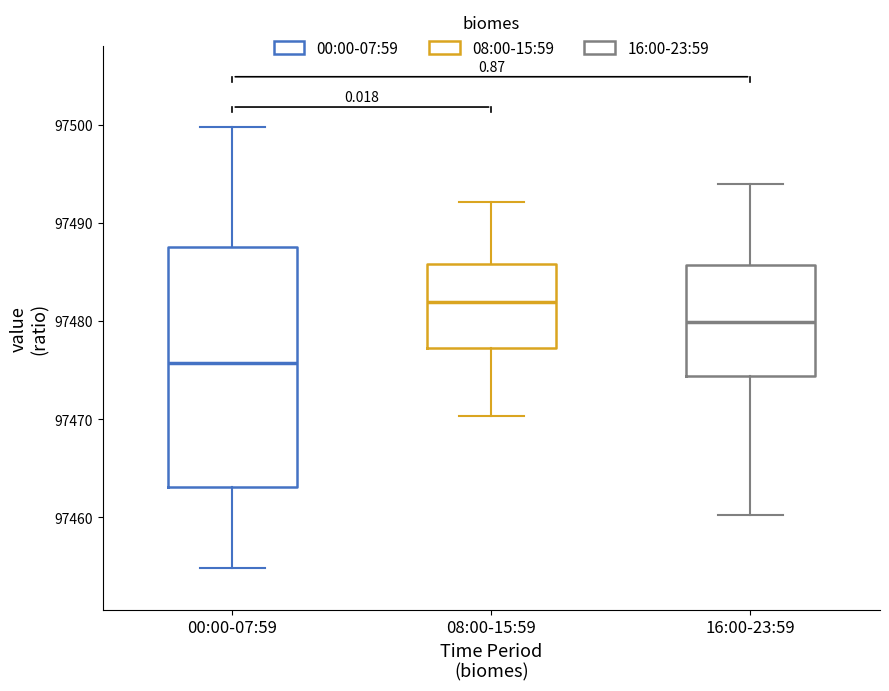

Reading left to right, read every box against the y-axis: the position of its median line, the range the box covers, and the ends of its whiskers. The values are not printed on the chart, so give them approximately, as read against the axis.

00:00-07:59: median 97476, box 97463 to 97488, whiskers 97455 to 97500
08:00-15:59: median 97482, box 97477 to 97486, whiskers 97470 to 97492
16:00-23:59: median 97480, box 97474 to 97486, whiskers 97460 to 97494